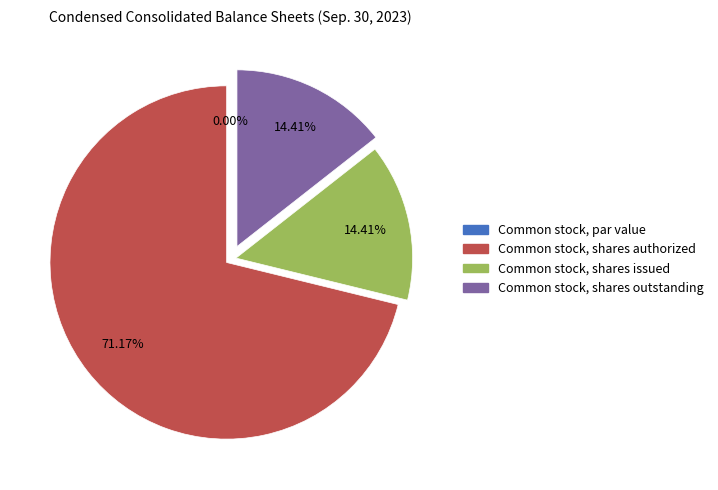

How much of the chart is everything except Common stock, shares authorized?

28.8%